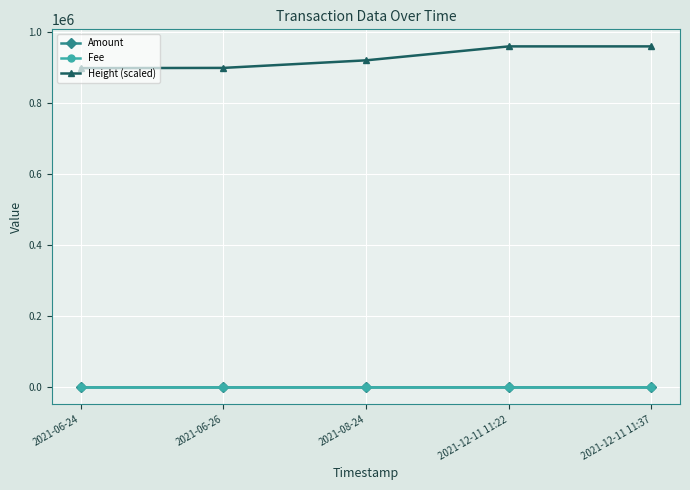

The Amount series shows 0.0 at 2021-06-26. True or false?

True